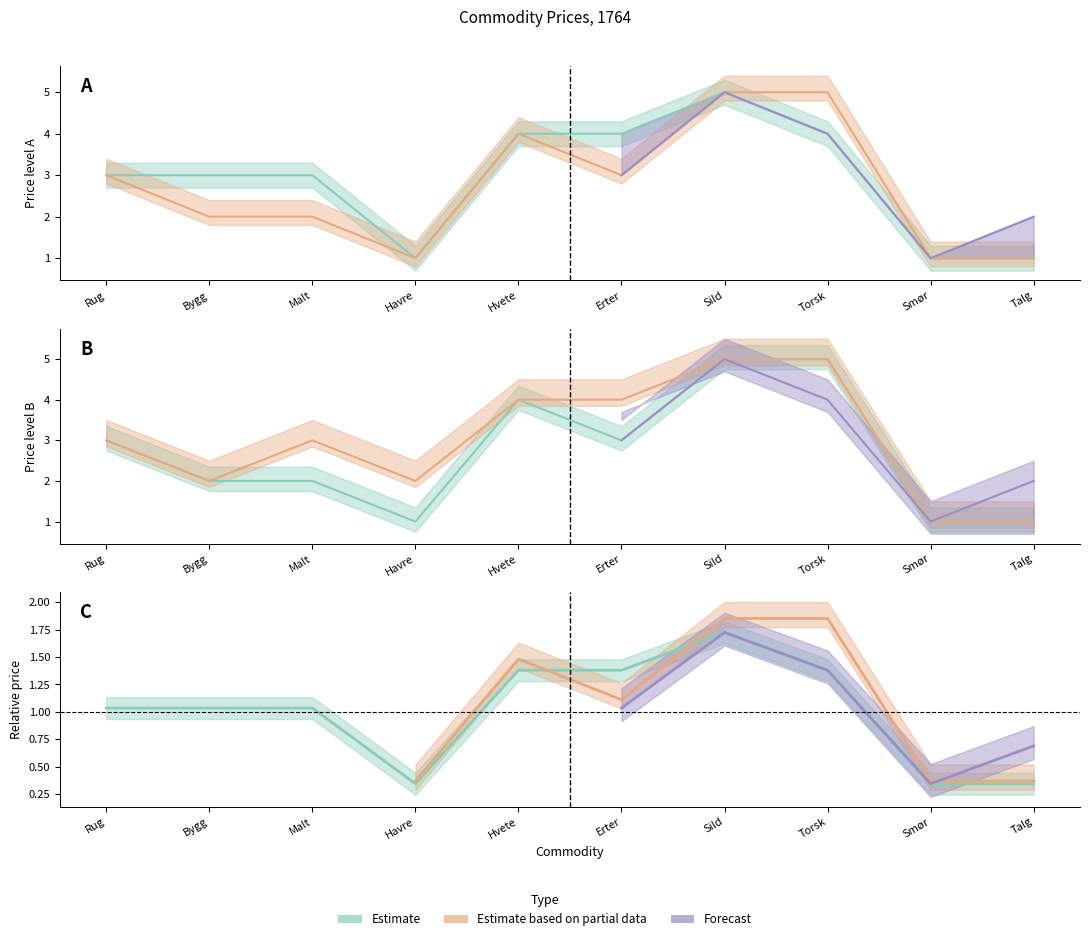

At which label does Apr 1764 reach its peak?

Sild